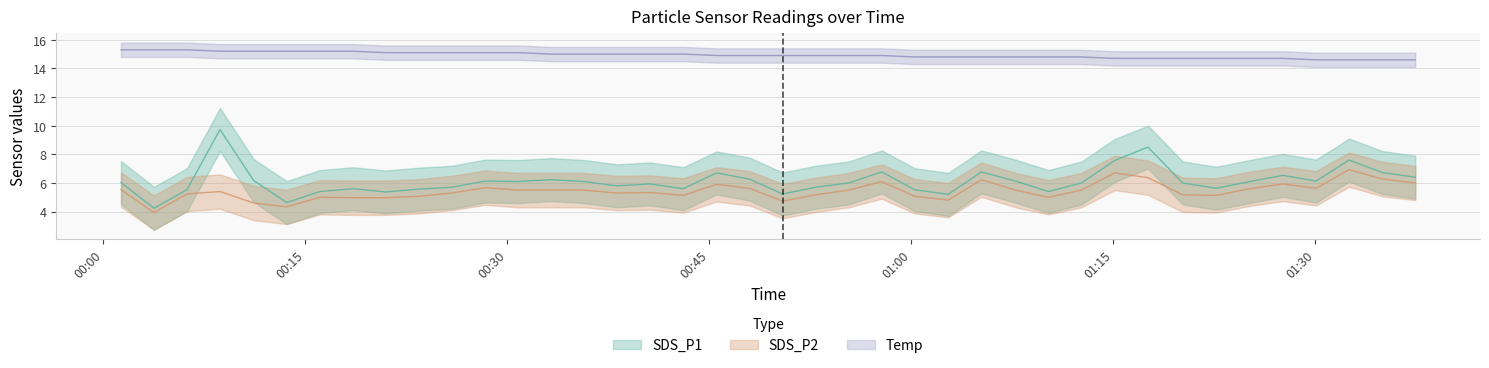

Which series has the largest total across all categories?

Temp